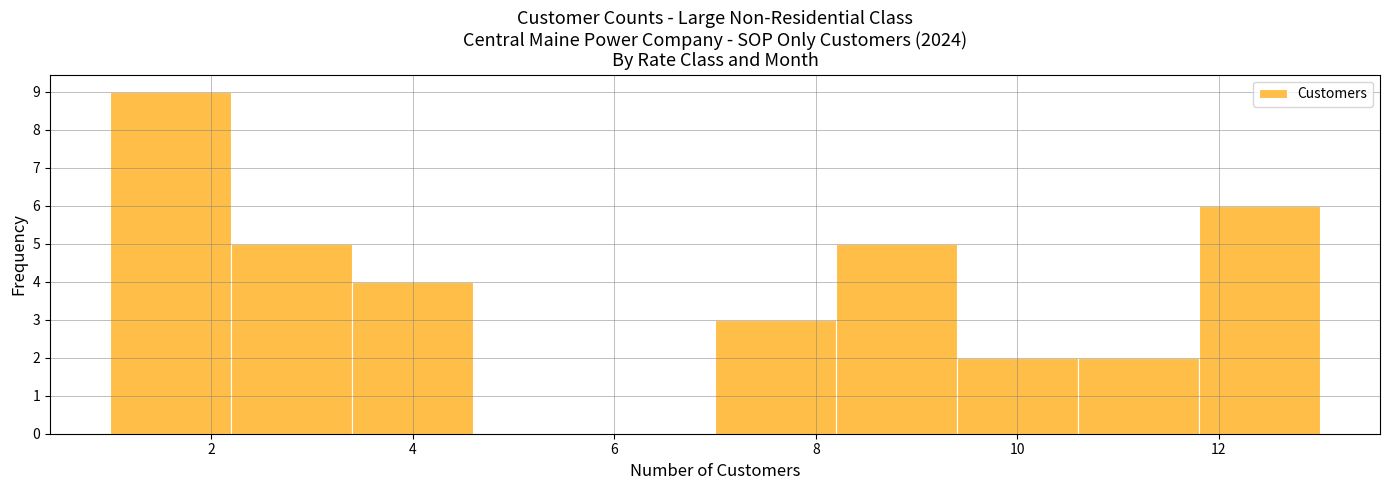

Reading left to right, list every bar in this chart as the range it spans on the x-axis followed by its height. The values are not printed on the chart, so give them approximately, as read against the axis.

1.0 to 2.2: 9
2.2 to 3.4: 5
3.4 to 4.6: 4
4.6 to 5.8: 0
5.8 to 7.0: 0
7.0 to 8.2: 3
8.2 to 9.4: 5
9.4 to 10.6: 2
10.6 to 11.8: 2
11.8 to 13.0: 6